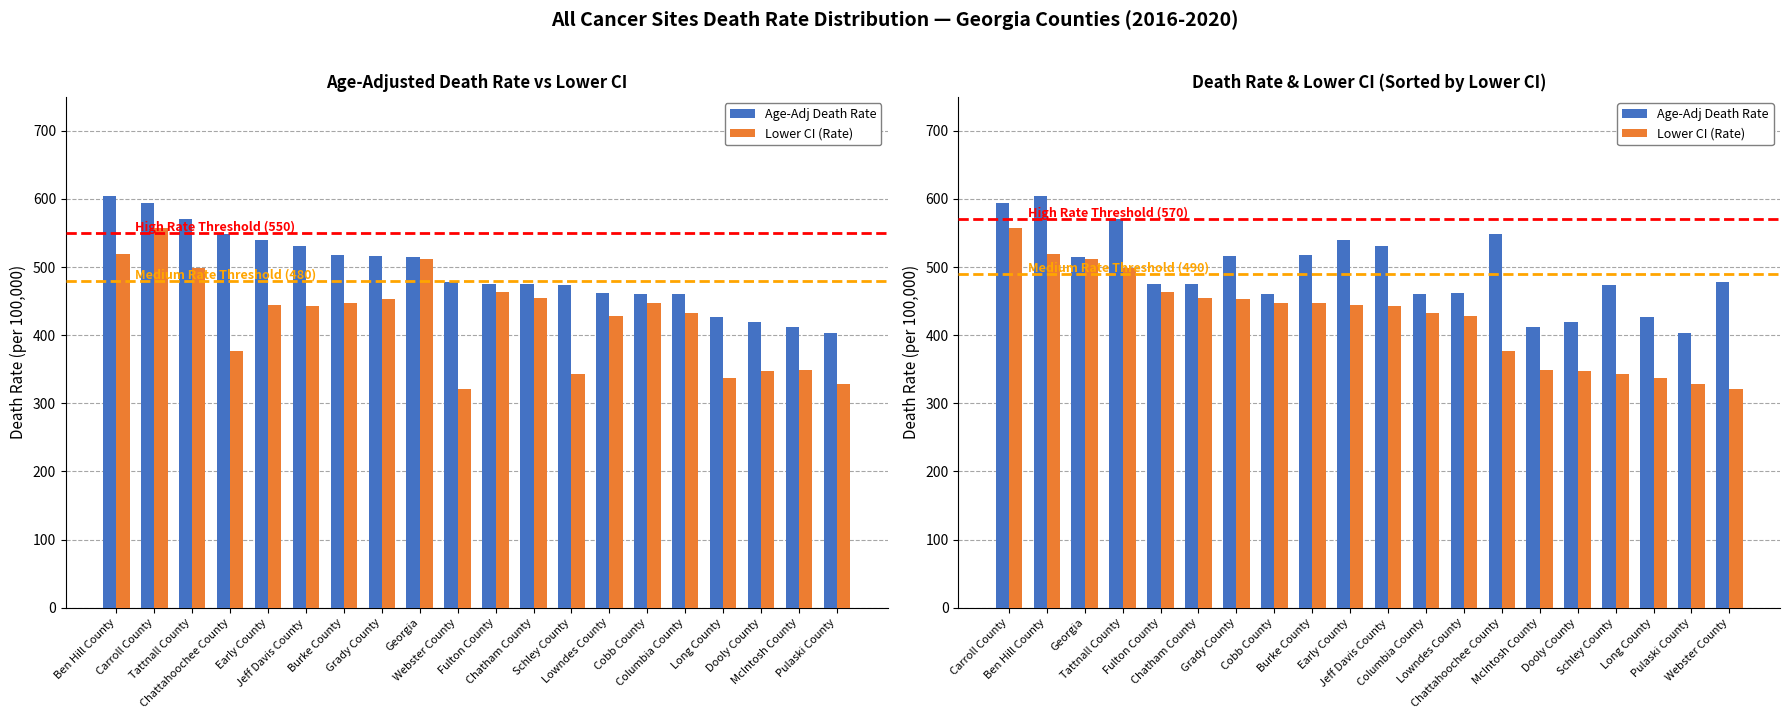

What are all the series names shown in the legend?

Age-Adj Death Rate, Lower CI (Rate)